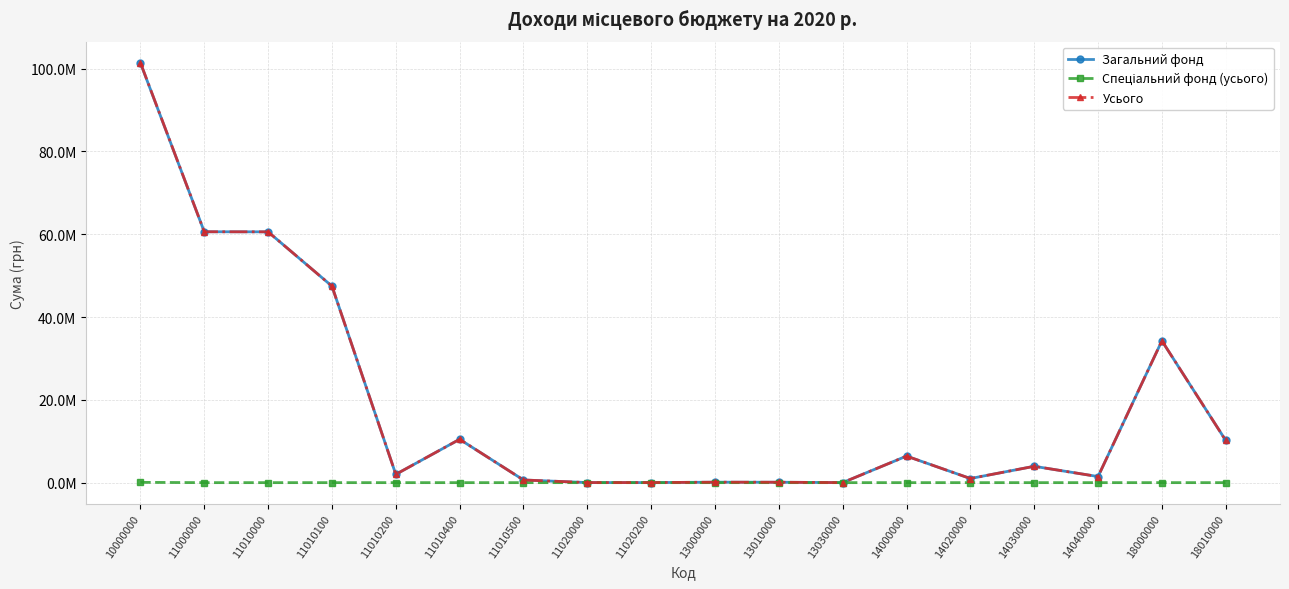

True or false: Загальний фонд and Усього cross at least once.

False